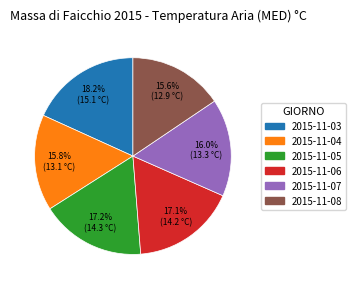

Is it true that 2015-11-07 is 16% of the pie?

True